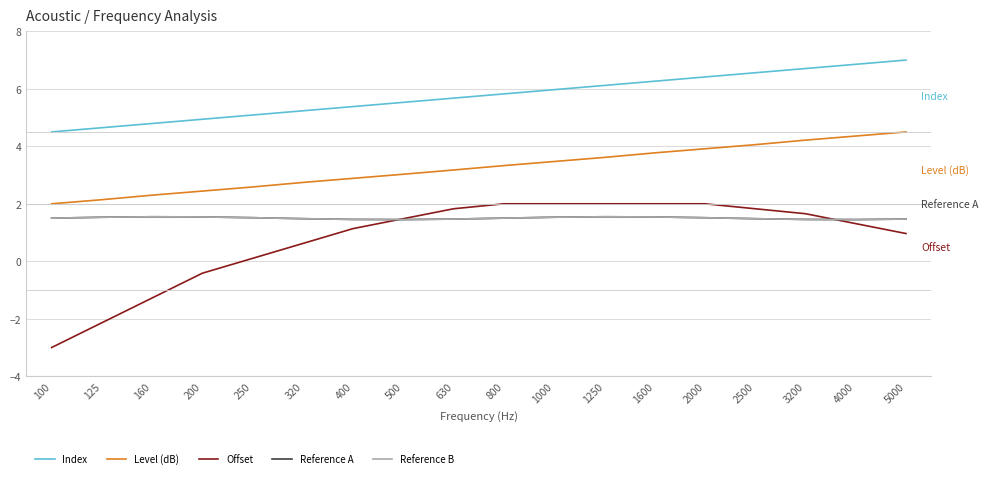

Reading left to right, transcribe all the data shown in this chart.

Index: 100=4.5	125=4.6	160=4.8	200=4.9	250=5.1	320=5.2	400=5.4	500=5.5	630=5.7	800=5.8	1000=6.0	1250=6.1	1600=6.3	2000=6.4	2500=6.6	3200=6.7	4000=6.9	5000=7.0
Level (dB): 100=2.0	125=2.1	160=2.3	200=2.4	250=2.6	320=2.7	400=2.9	500=3.0	630=3.2	800=3.3	1000=3.5	1250=3.6	1600=3.8	2000=3.9	2500=4.1	3200=4.2	4000=4.4	5000=4.5
Offset: 100=-3.0	125=-2.1	160=-1.3	200=-0.4	250=0.1	320=0.6	400=1.1	500=1.5	630=1.8	800=2.0	1000=2.0	1250=2.0	1600=2.0	2000=2.0	2500=1.8	3200=1.7	4000=1.3	5000=1.0
Reference A: 100=1.5	125=1.5	160=1.5	200=1.5	250=1.5	320=1.5	400=1.5	500=1.5	630=1.5	800=1.5	1000=1.5	1250=1.5	1600=1.5	2000=1.5	2500=1.5	3200=1.5	4000=1.5	5000=1.5
Reference B: 100=1.5	125=1.5	160=1.5	200=1.5	250=1.5	320=1.5	400=1.5	500=1.5	630=1.5	800=1.5	1000=1.5	1250=1.5	1600=1.5	2000=1.5	2500=1.5	3200=1.5	4000=1.5	5000=1.5